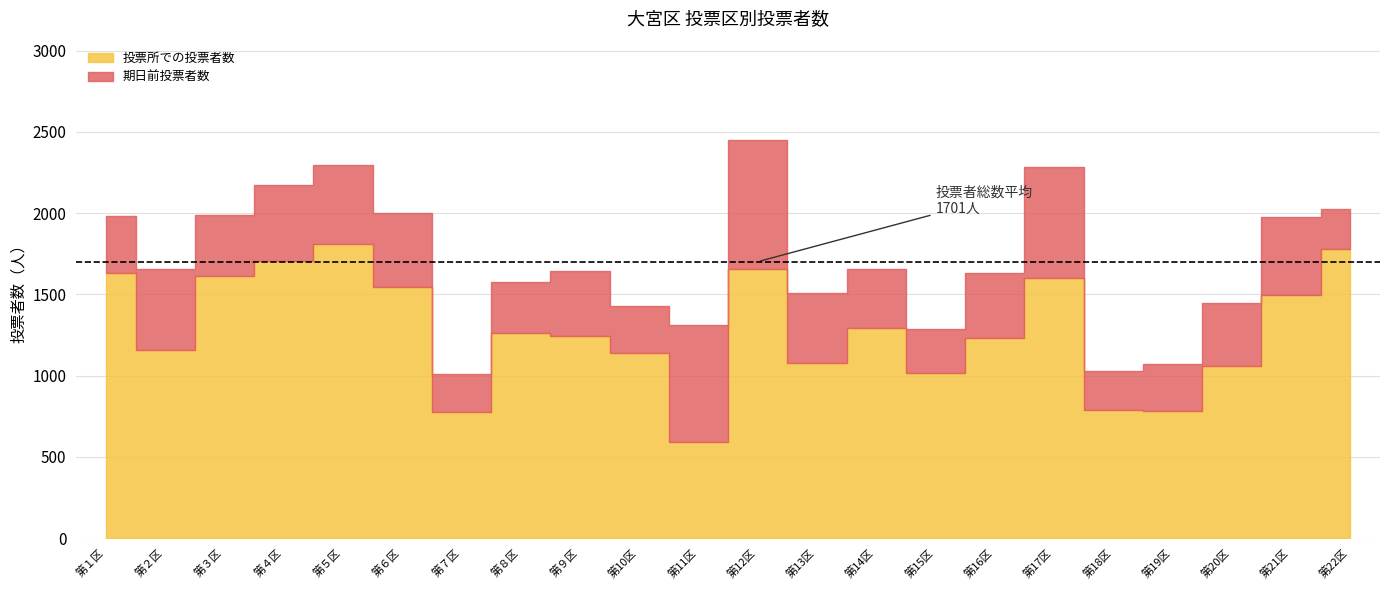

The 期日前投票者数（女） series shows 78 at 第19区. True or false?

False